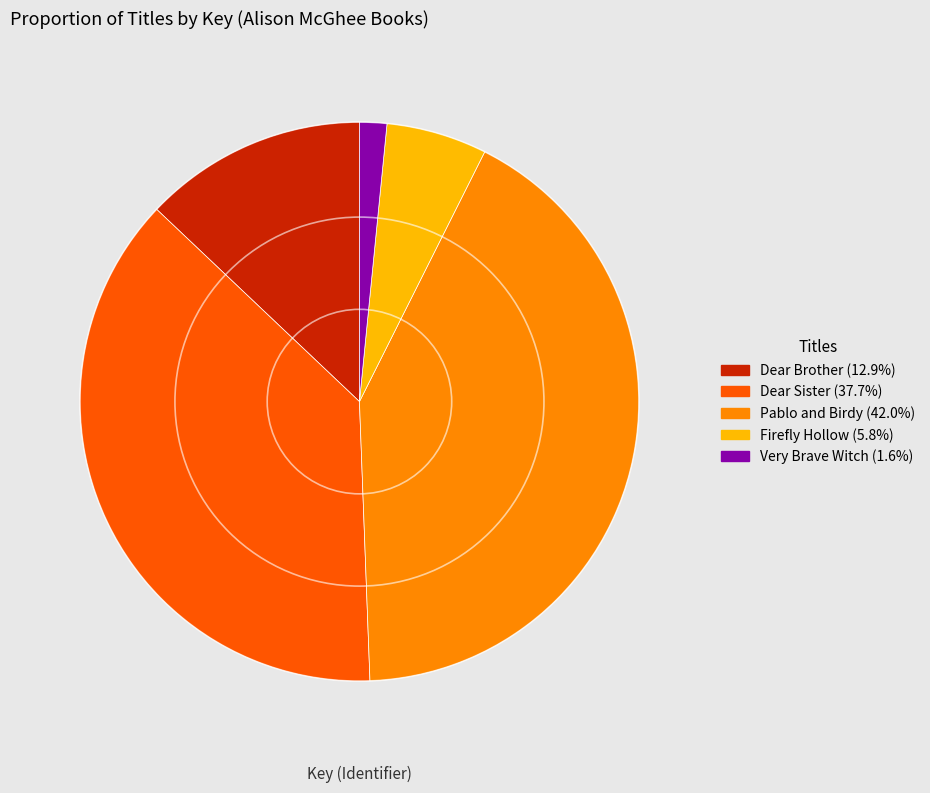

Between Very Brave Witch and Dear Brother, which is larger?

Dear Brother